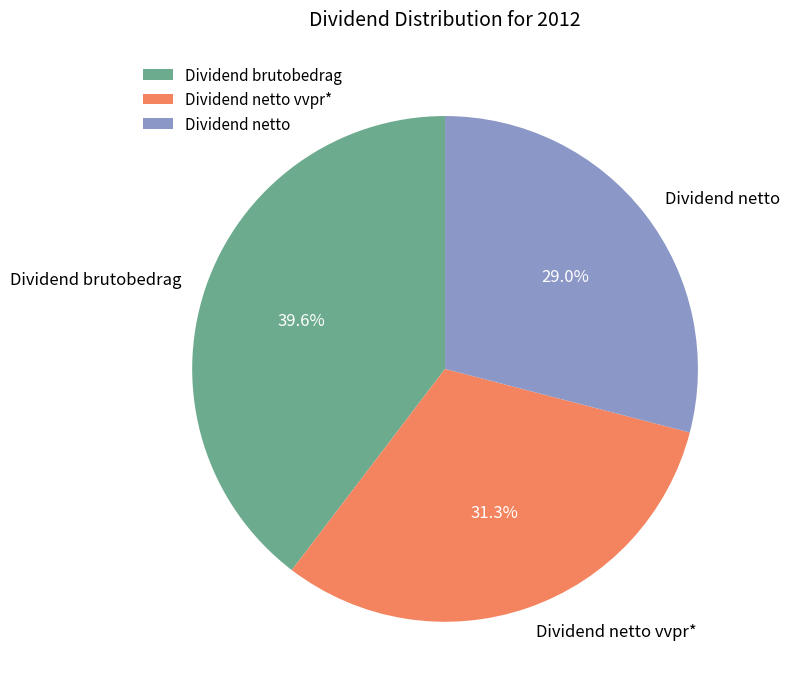

What is the smallest slice in the pie chart?

Dividend netto